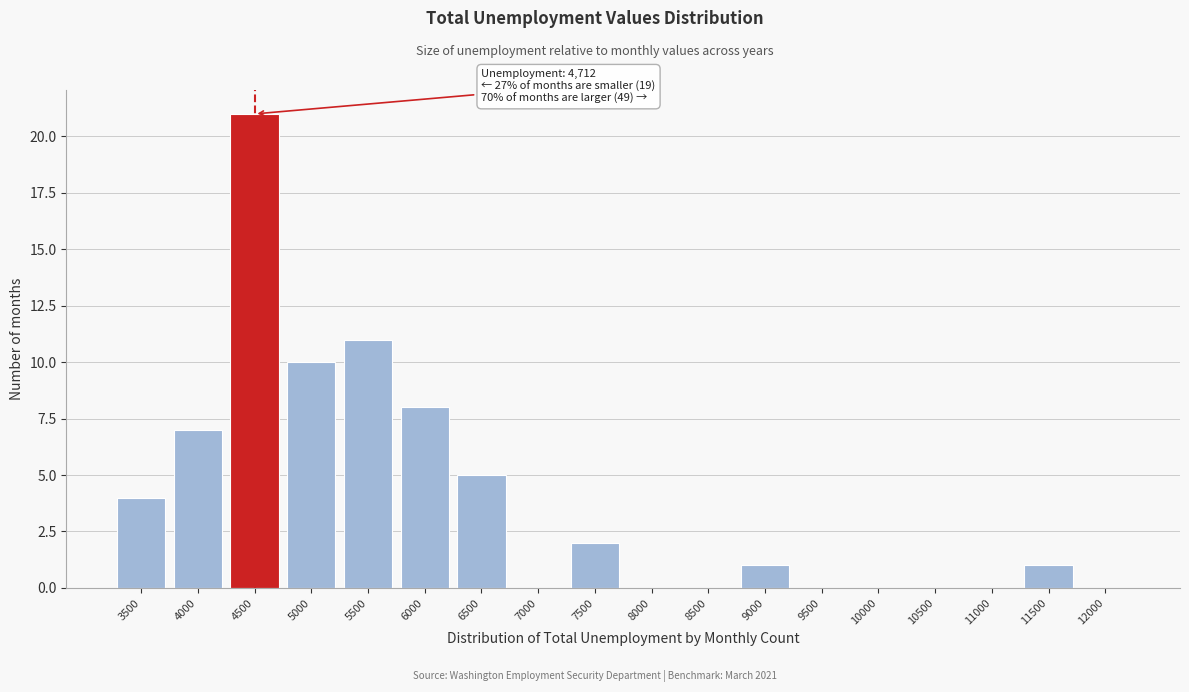

Reading left to right, list all the values displayed in this chart.

3500=4	4000=7	4500=21	5000=10	5500=11	6000=8	6500=5	7000=0	7500=2	8000=0	8500=0	9000=1	9500=0	10000=0	10500=0	11000=0	11500=1	12000=0